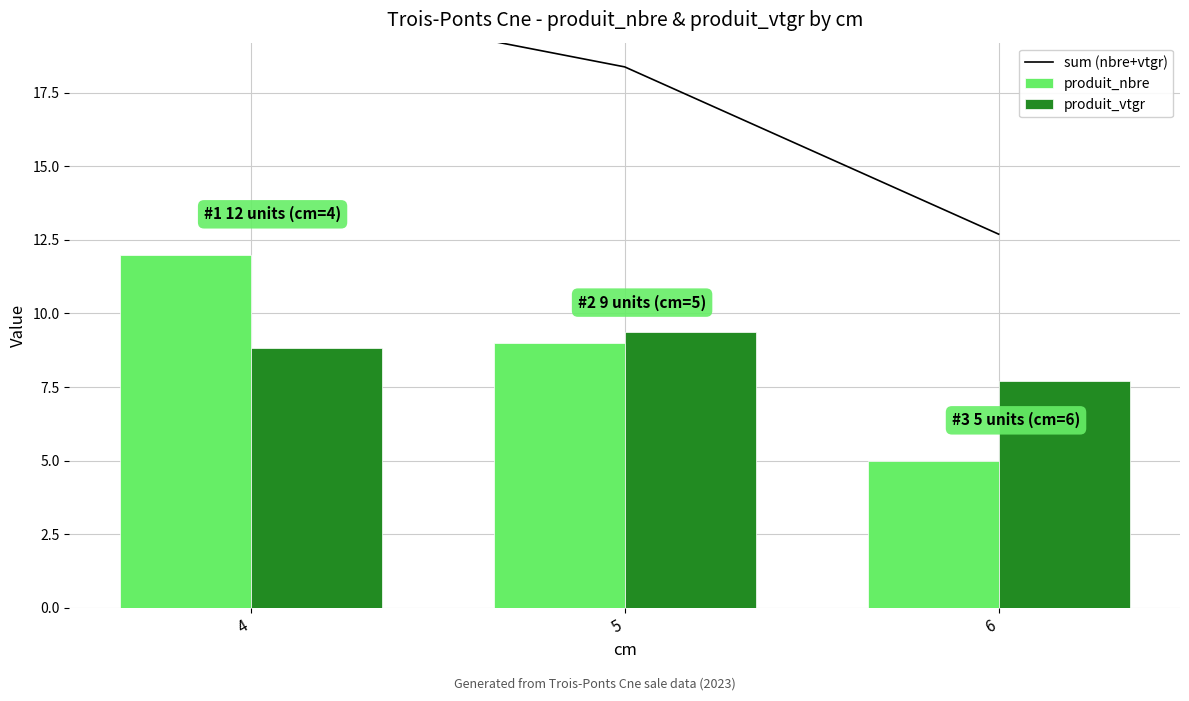

Which label corresponds to the smallest value in the chart?

6